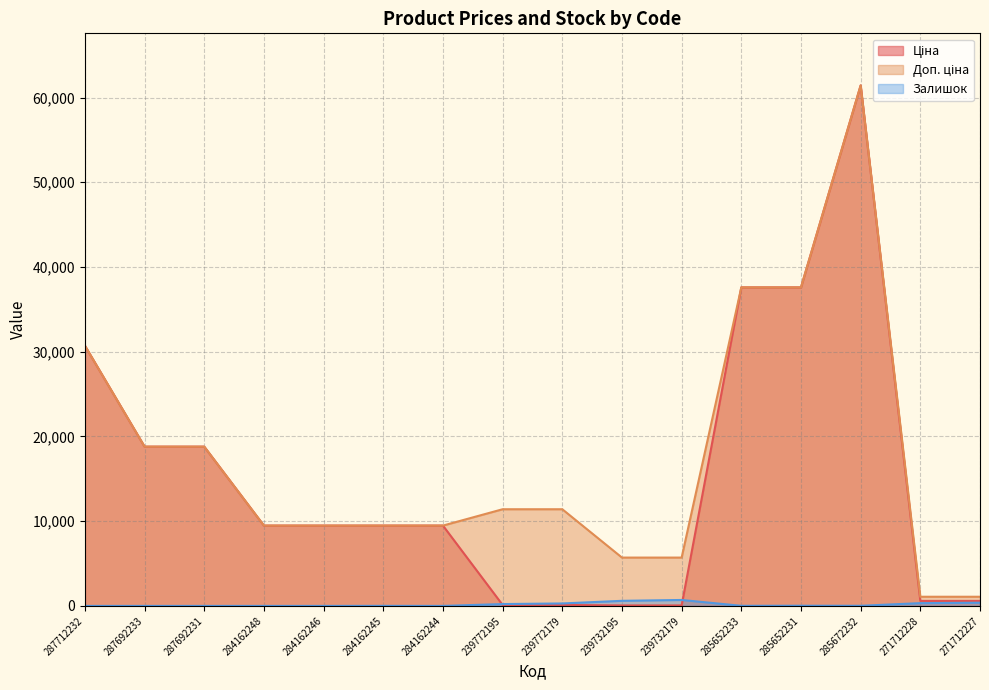

What is the label of the 12th point from the left?

285652233